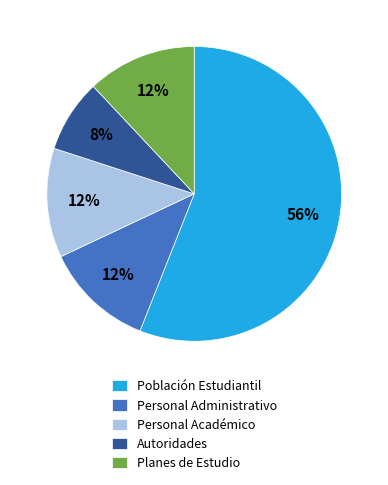

Does Personal Académico represent more than half of the total?

No